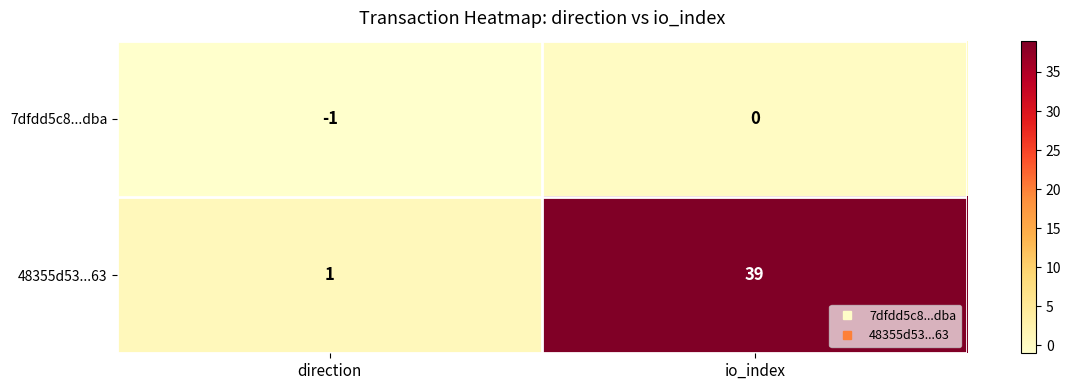

What is the smallest value displayed?

-1